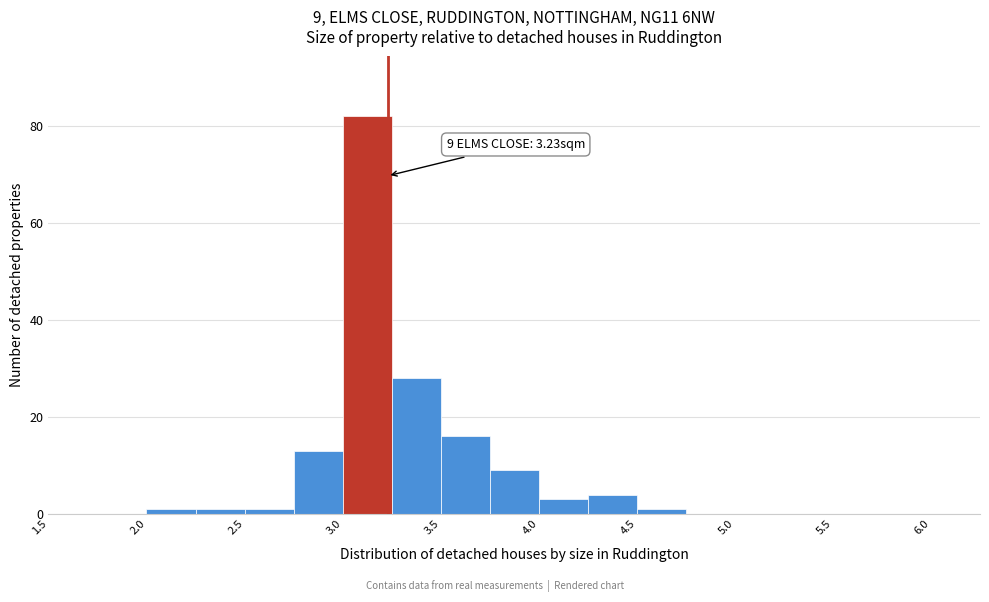

Which range on the x-axis has the tallest bar?

3.00 to 3.25